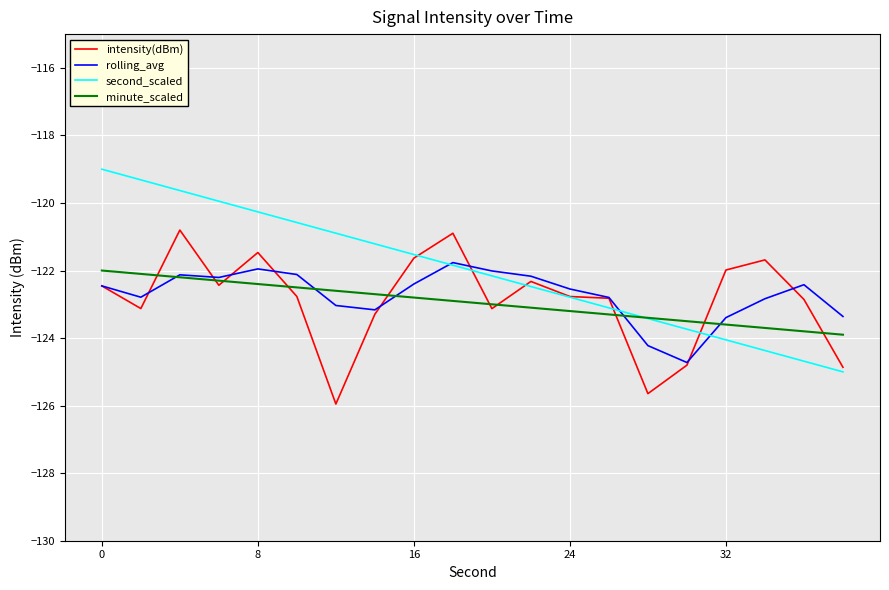

Which series has the largest range (max minus min)?

second_scaled